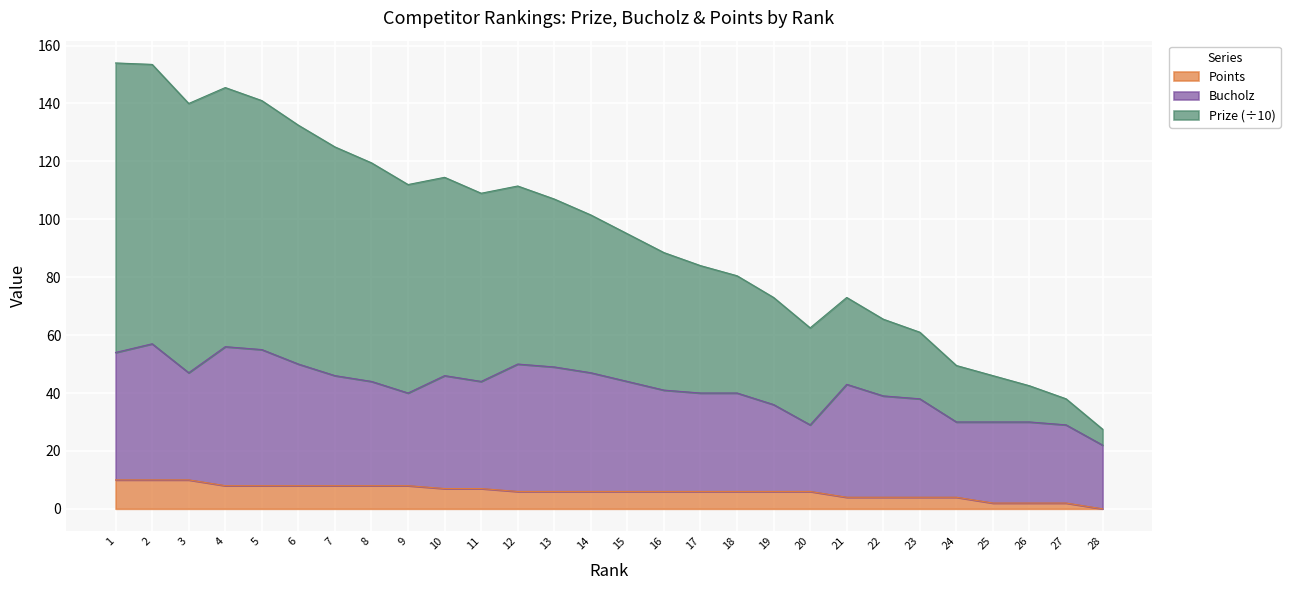

What are all the series names shown in the legend?

Points, Bucholz, Prize (÷10)